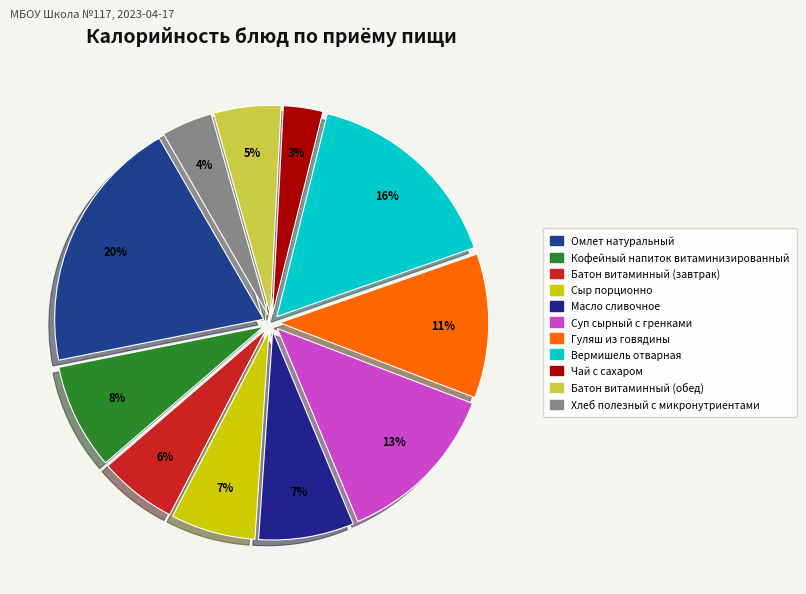

What is the change in value from Сыр порционно to Хлеб полезный с микронутриентами?

-35.0